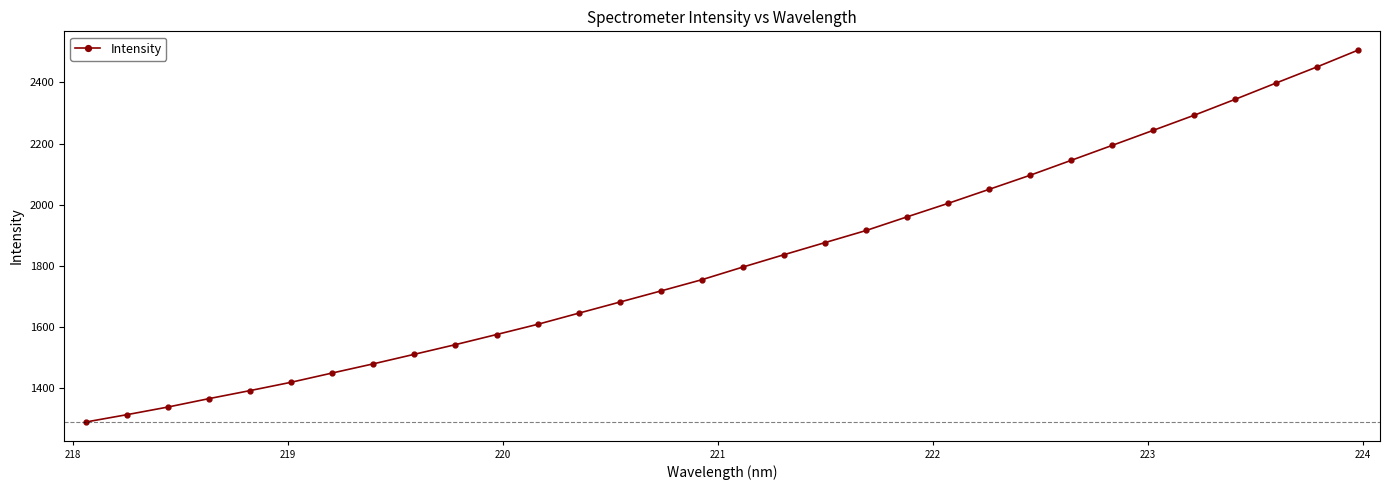

What is the difference between the maximum and second lowest values?

1193.2